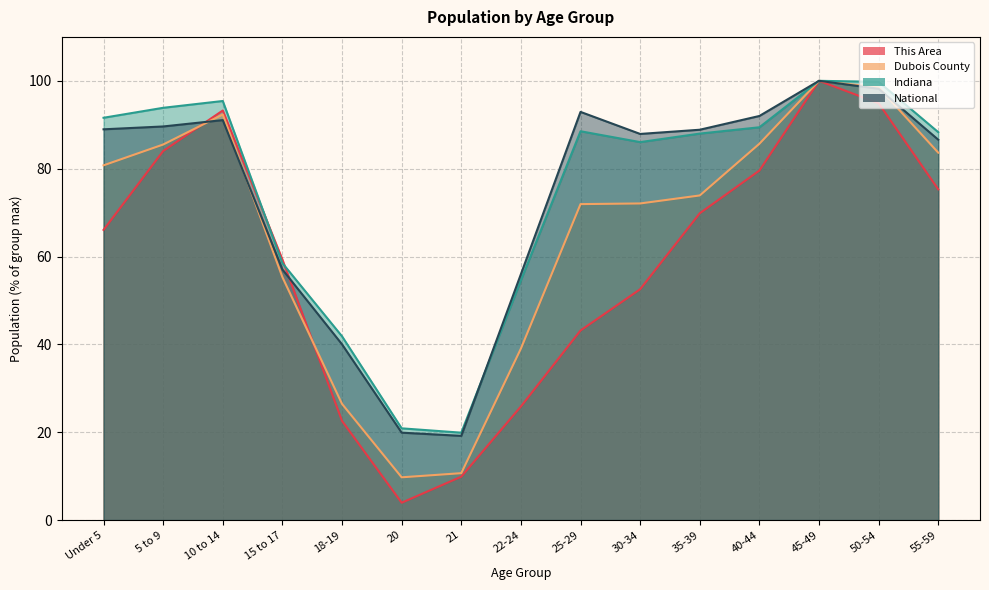

What is the average value of the This Area series?

58.7